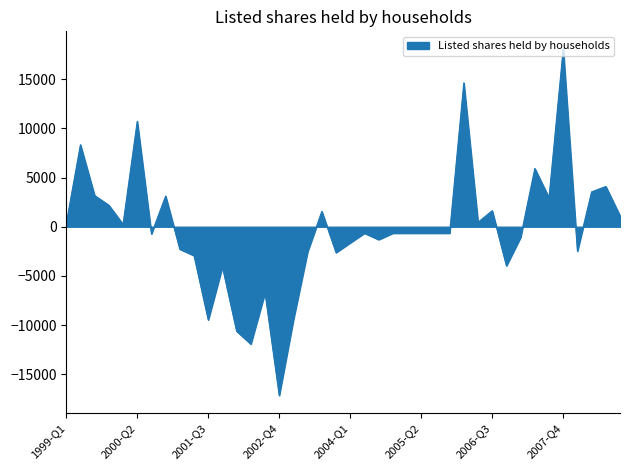

What is the greatest value displayed?

18116